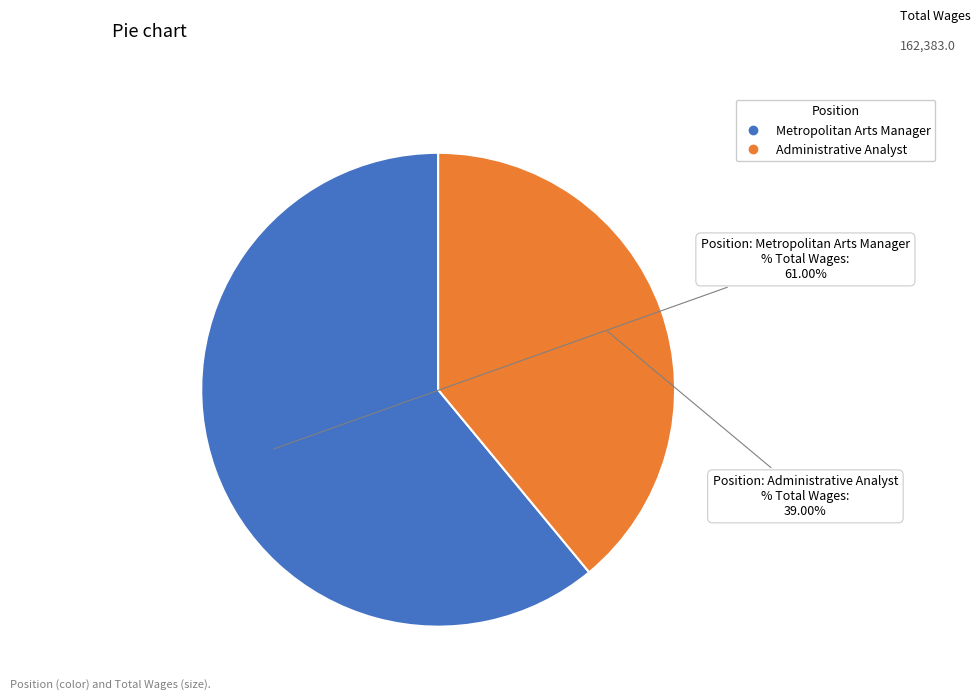

What percentage is NOT represented by Administrative Analyst?

61.0%